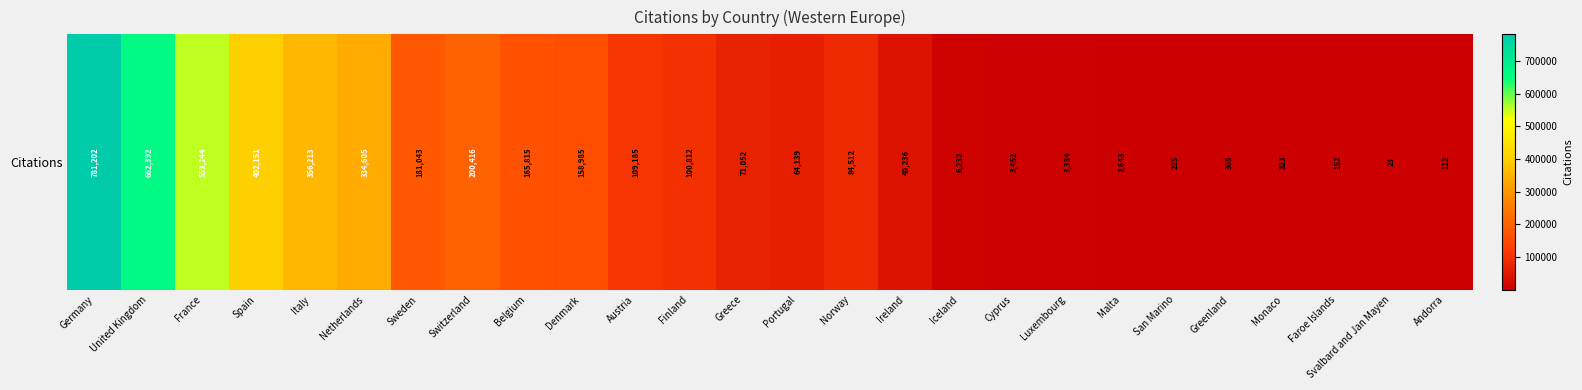

What is the sum of all values?

4282863